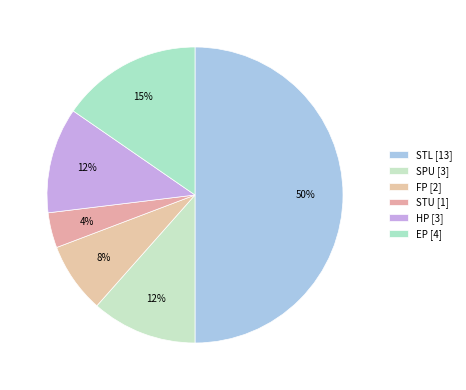

How many slices are in this pie chart?

6